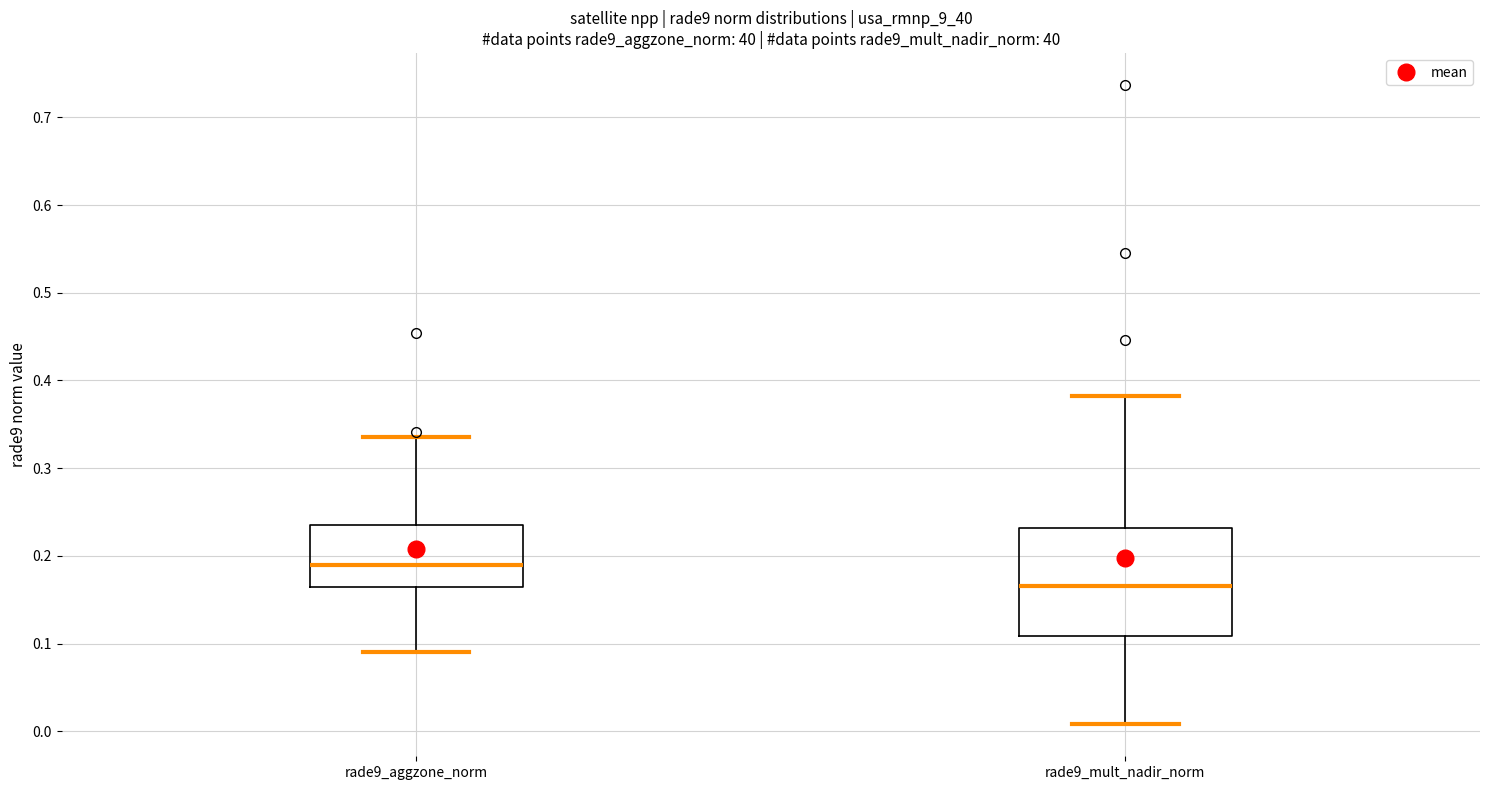

Reading left to right, transcribe this box plot: for each box, give where its median line is, the range the box spans, and where its two whiskers end, as read against the y-axis. The values are not printed on the chart, so give them approximately, as read against the axis.

rade9_aggzone_norm: median 0.19, box 0.16 to 0.23, whiskers 0.09 to 0.34
rade9_mult_nadir_norm: median 0.17, box 0.11 to 0.23, whiskers 0.01 to 0.38